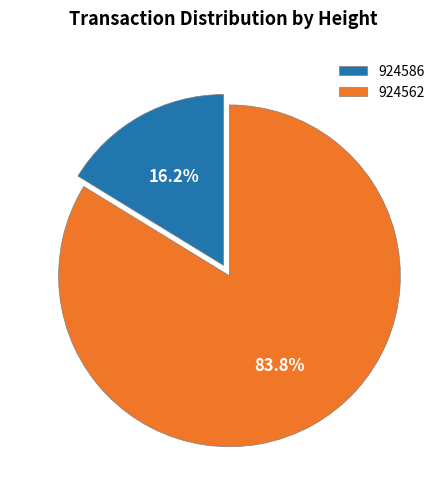

The 924562 slice represents 71% of the pie. True or false?

False